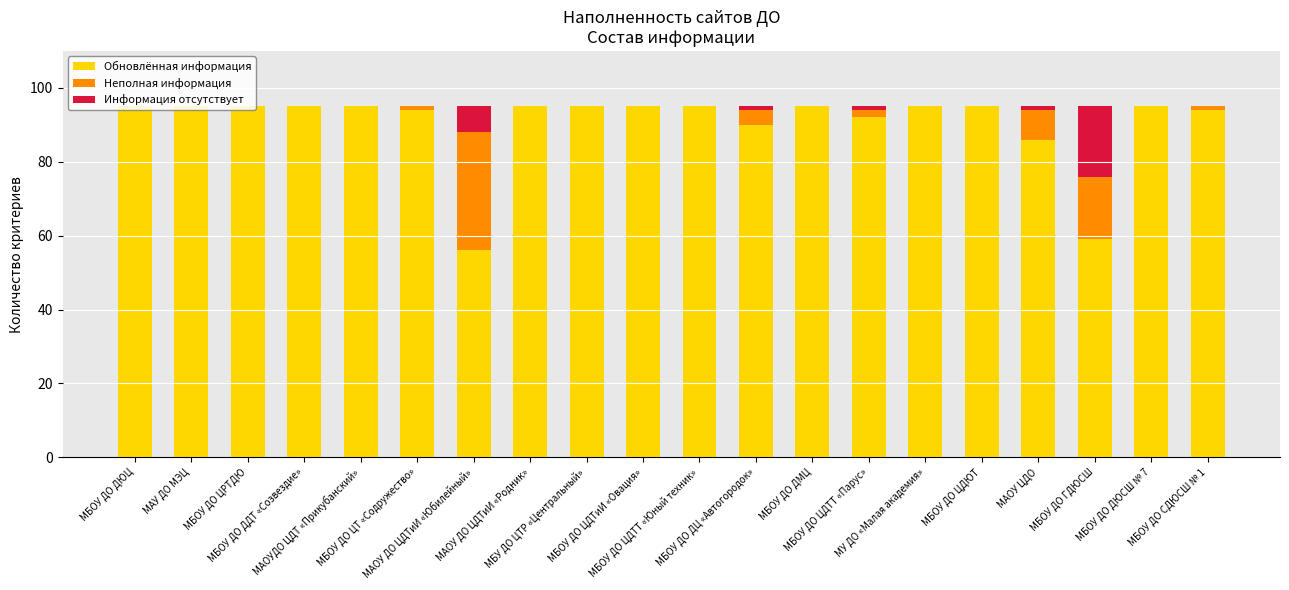

Count the number of categories in the chart.

20